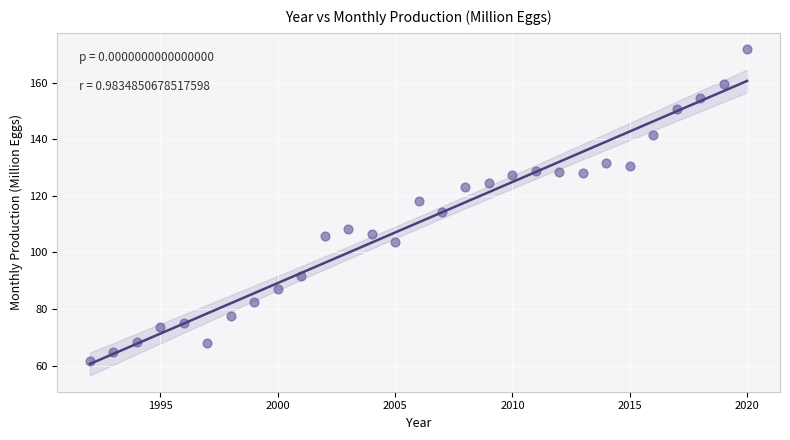

What is the range of X values (max minus min)?

28.0